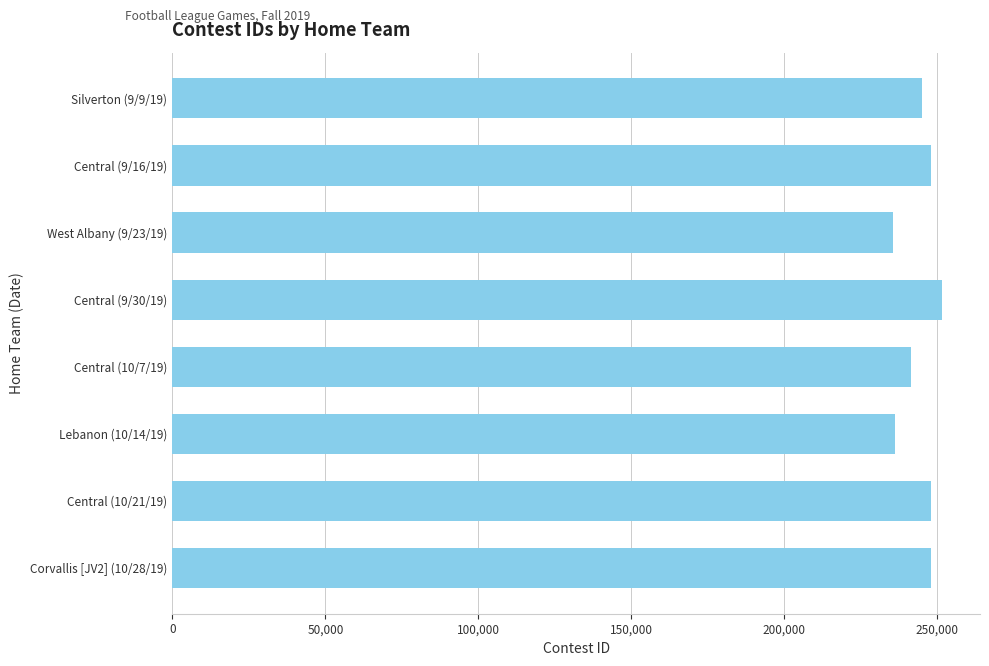

What is the change in value from Lebanon (10/14/19) to Central (10/21/19)?

+11939